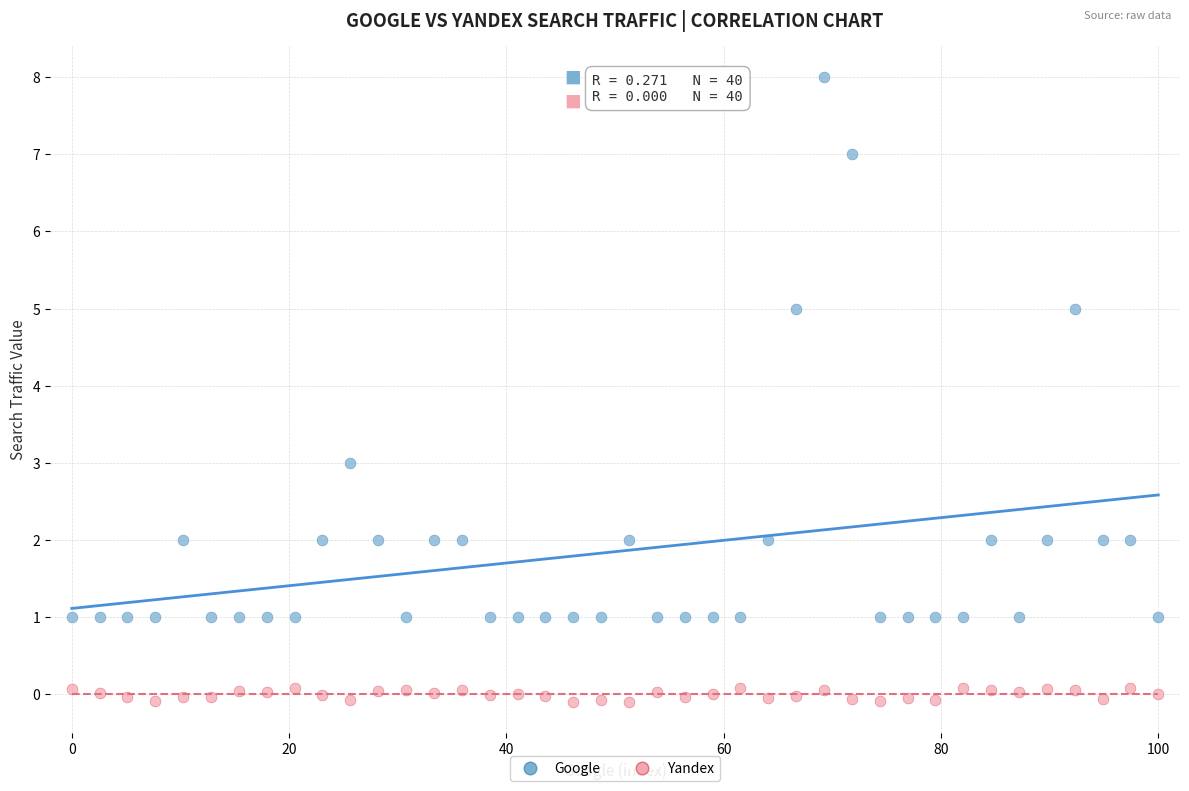

What are all the series names shown in the legend?

Google, Yandex